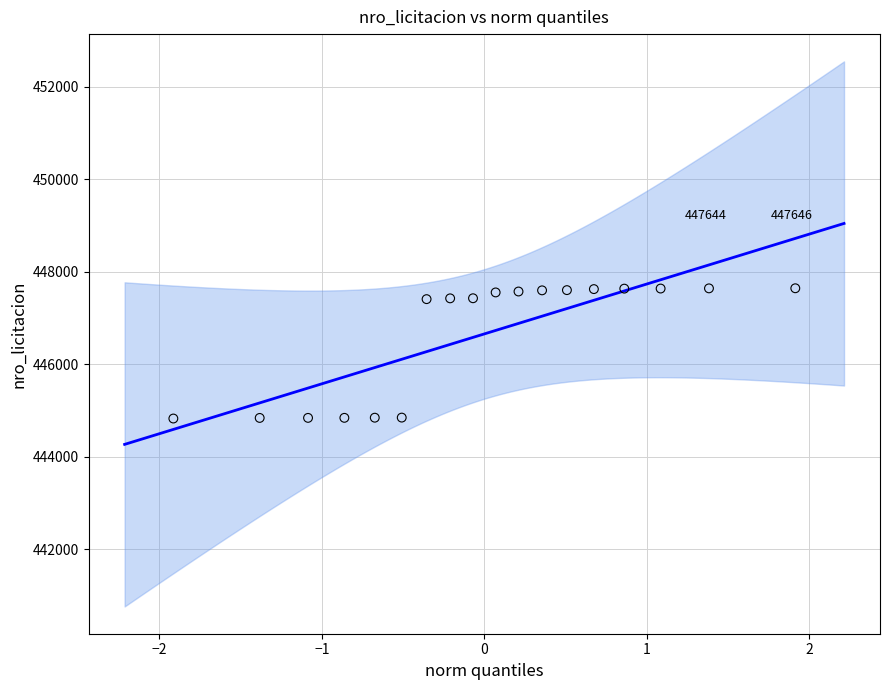

What is the range of Y values (max minus min)?

2817